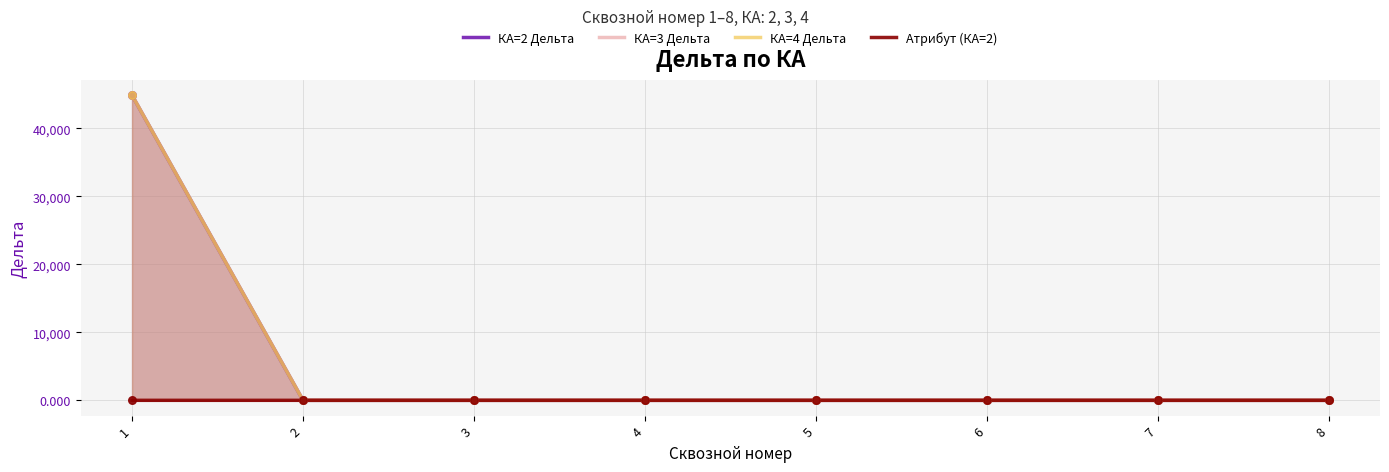

Which series has the largest total across all categories?

КА=4 Дельта